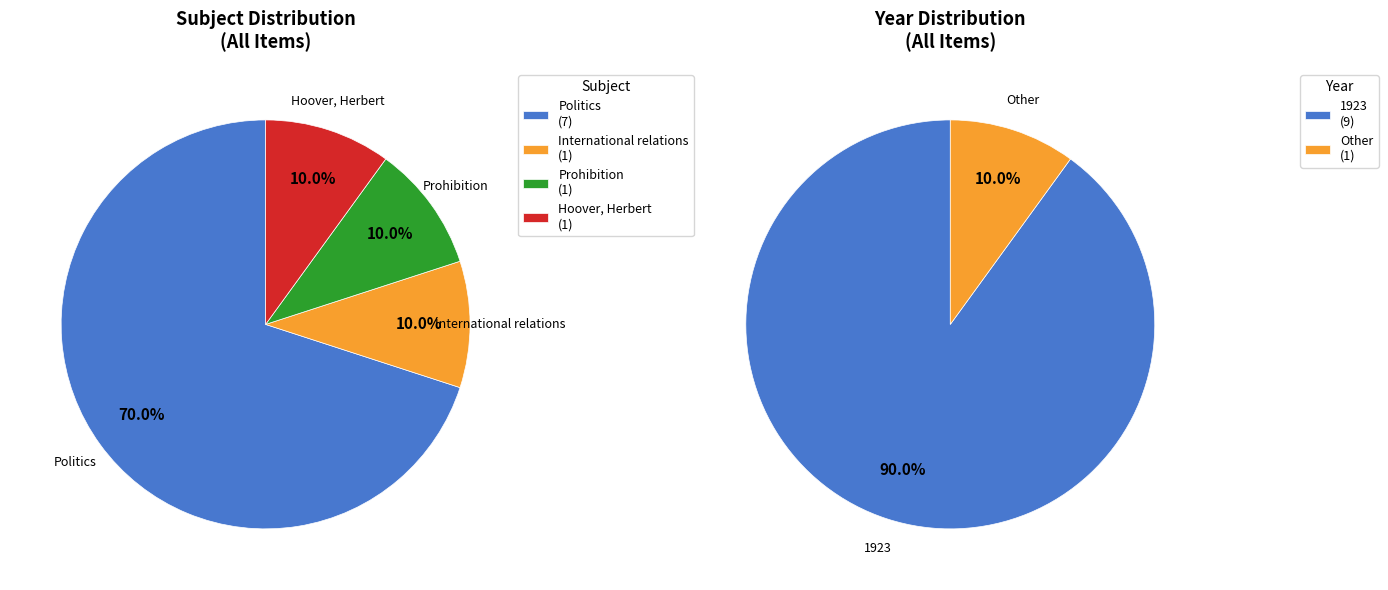

What percentage is the Politics slice, to the nearest percent?

70%